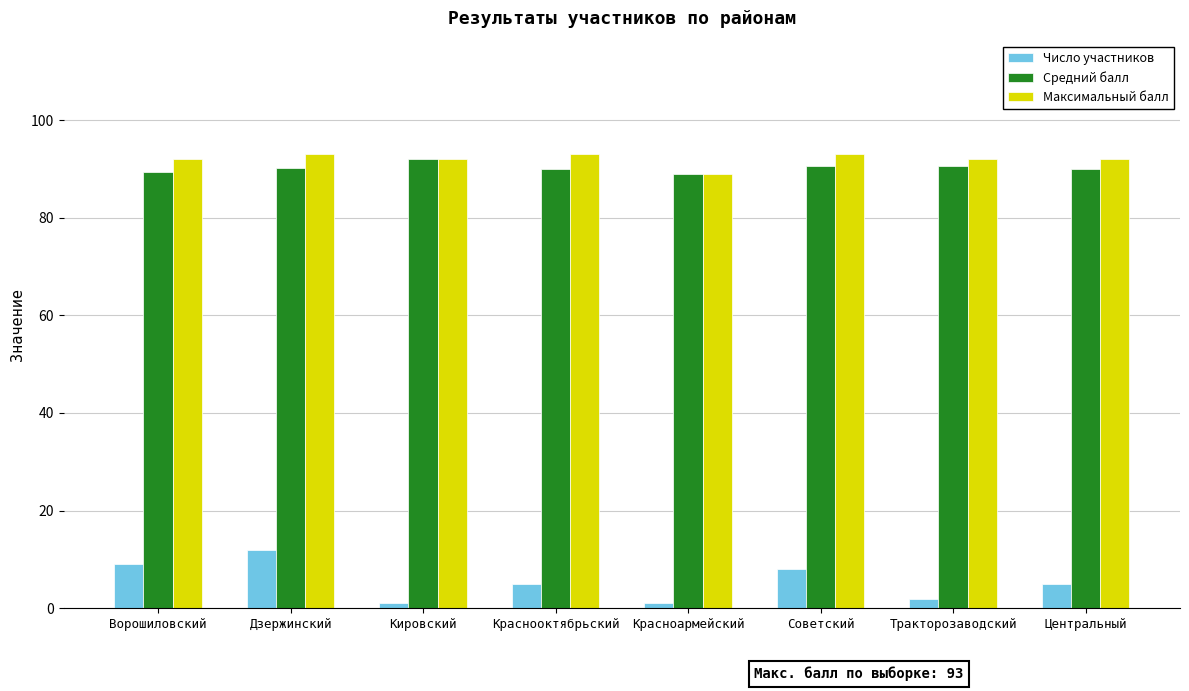

What position from the left is Центральный?

8